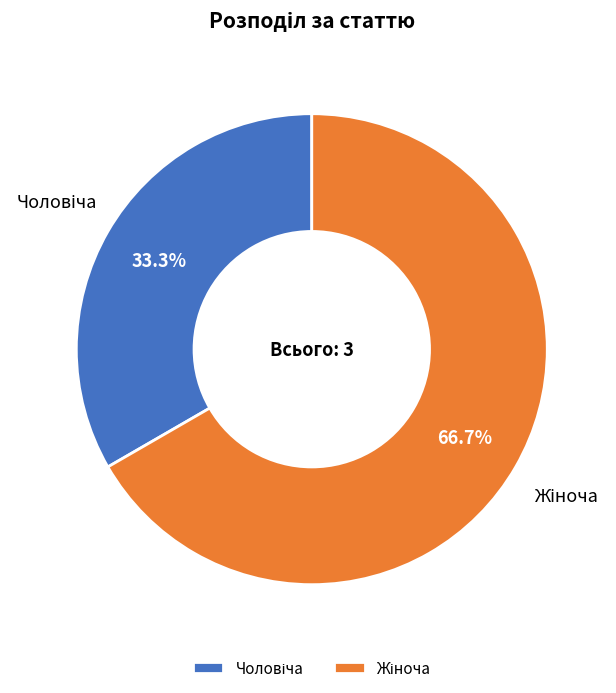

Is there a majority slice in this chart?

Yes